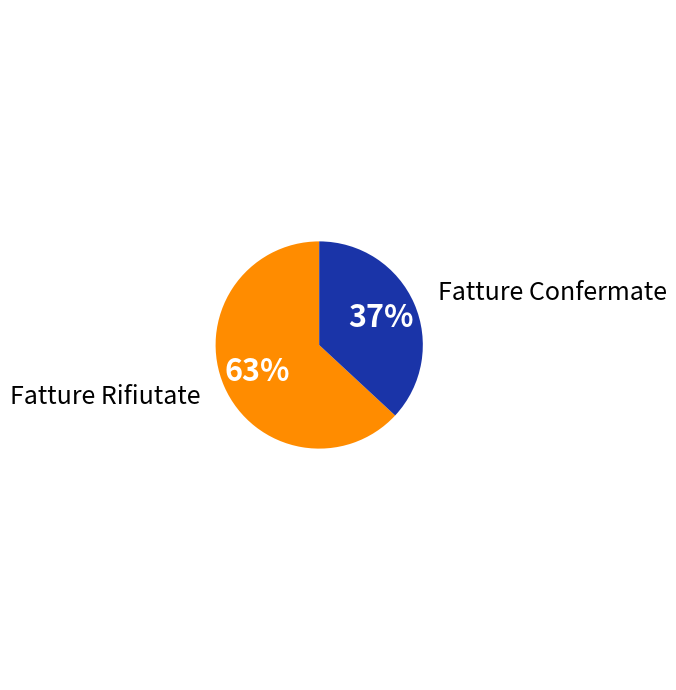

Is there a majority slice in this chart?

Yes